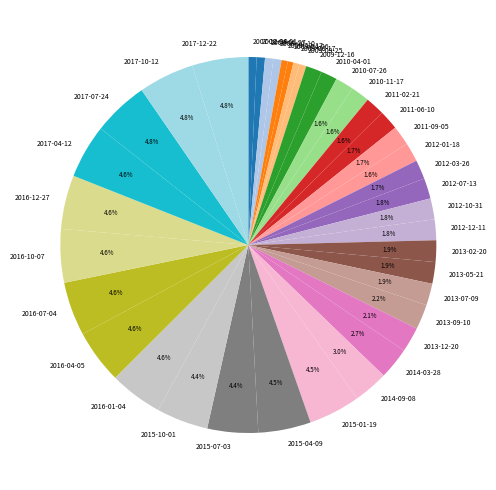

To the nearest percent, what portion does 2012-03-26 represent?

2%